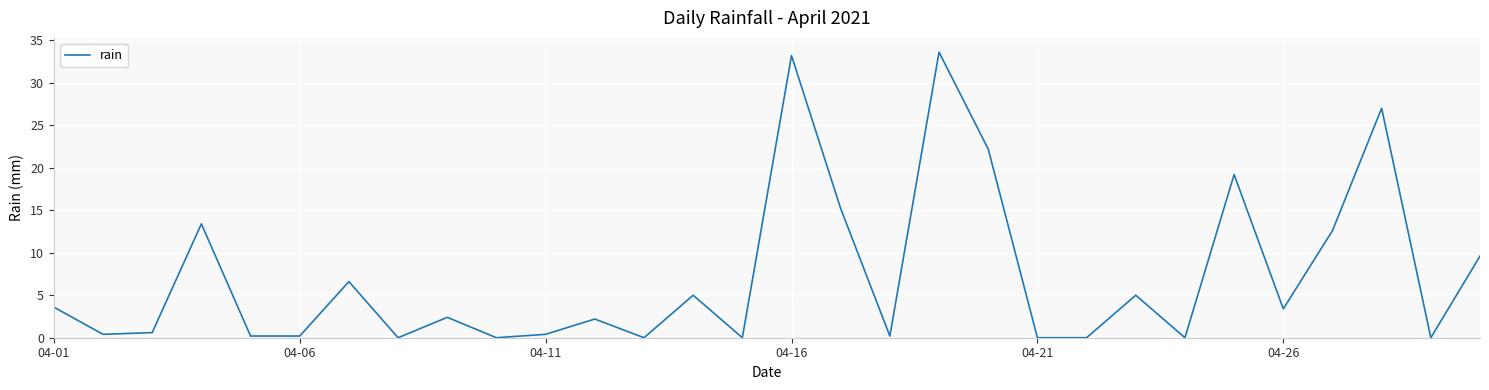

What is the difference between the maximum and minimum values?

33.6